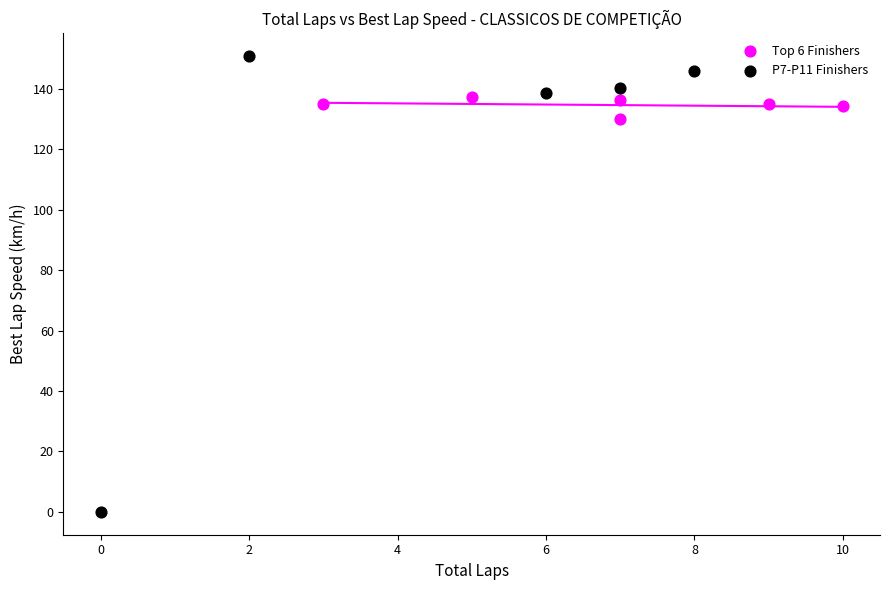

Which series contains the highest Y value?

P7-P11 Finishers